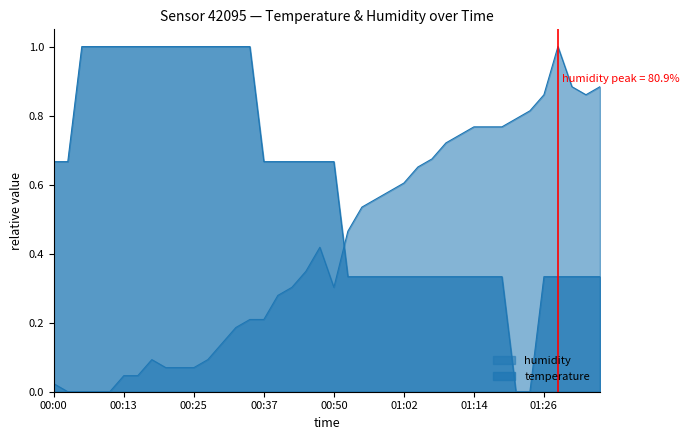

What position from the left is 00:08?

4